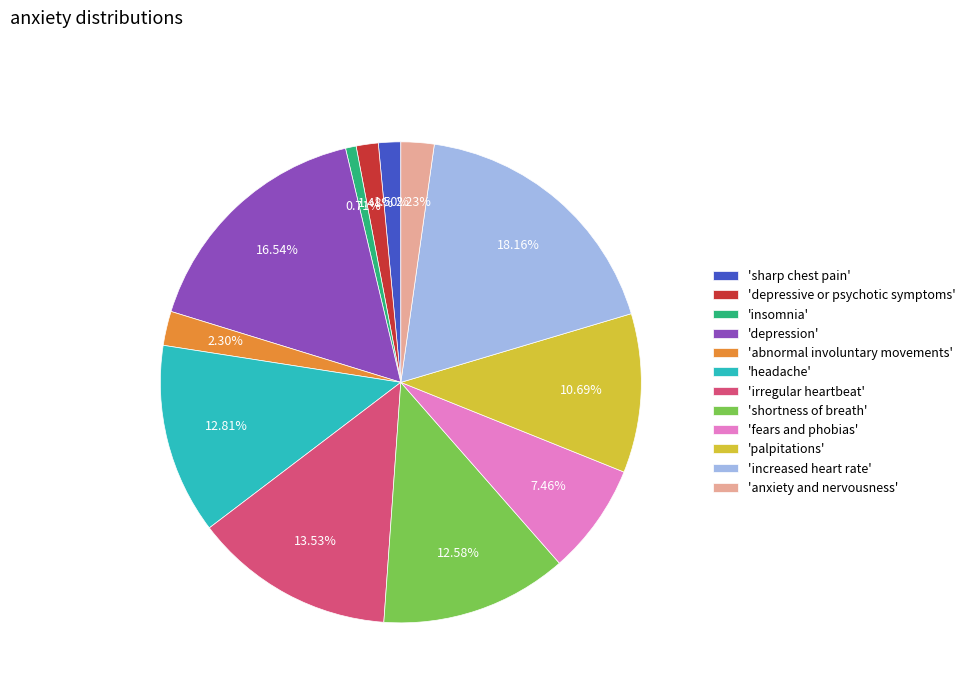

What is the largest slice in the pie chart?

'increased heart rate'